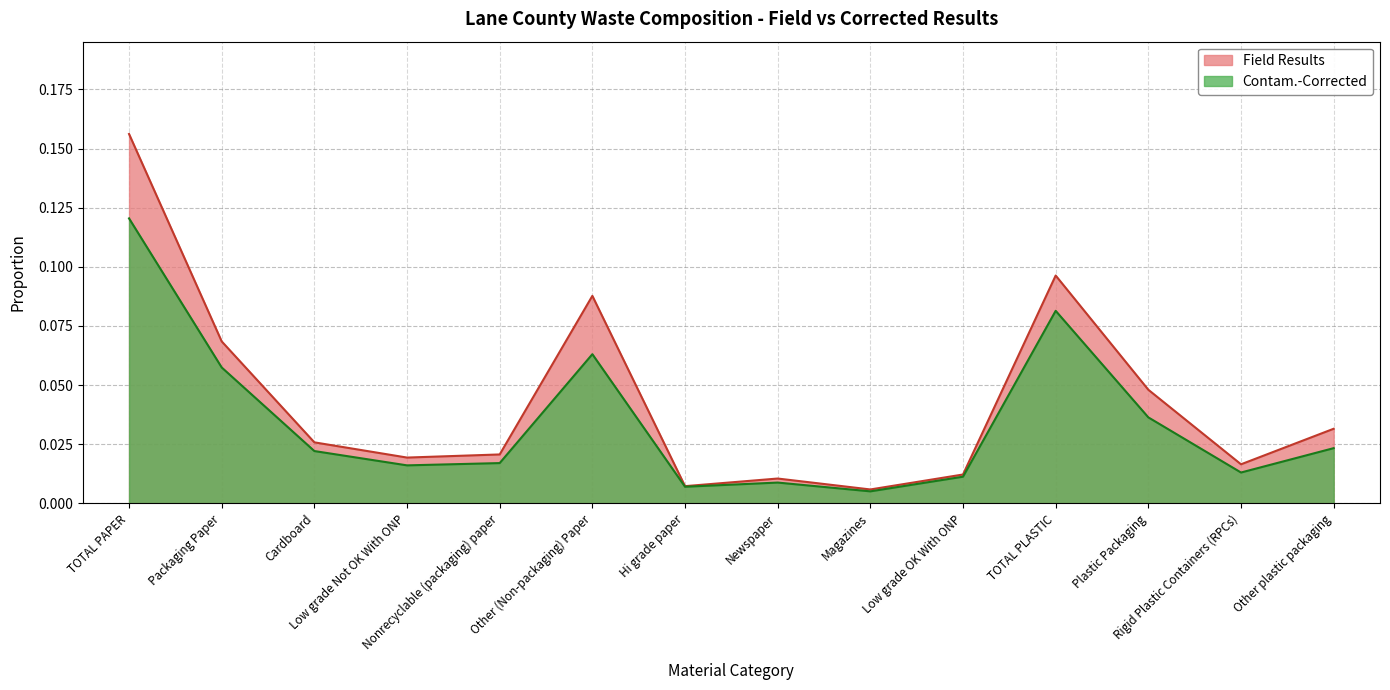

The value of Field Results at Rigid Plastic Containers (RPCs) is 0.0. True or false?

False